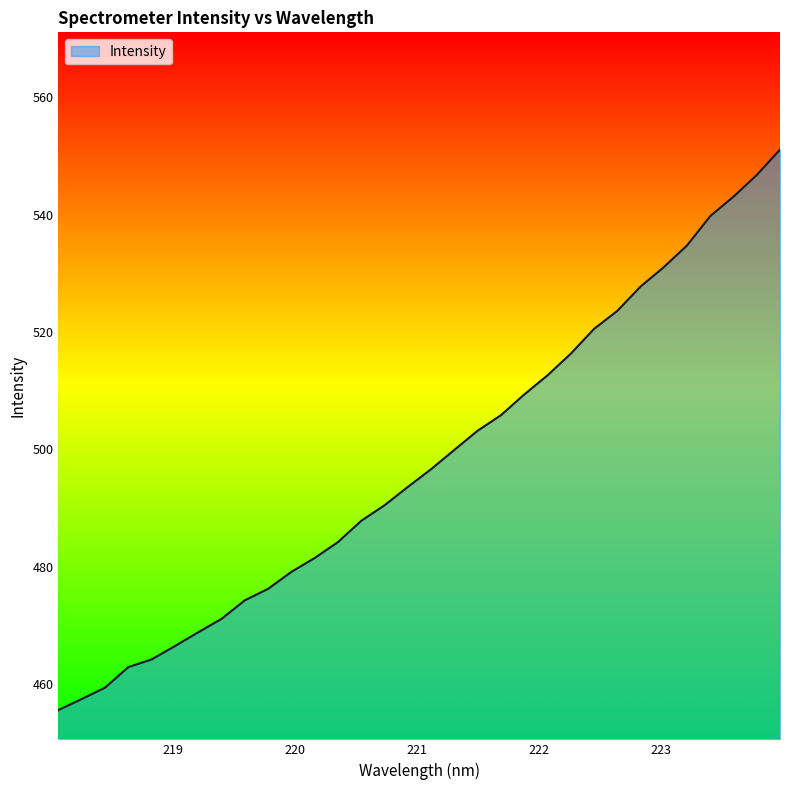

What is the difference between the maximum and minimum values?

95.6